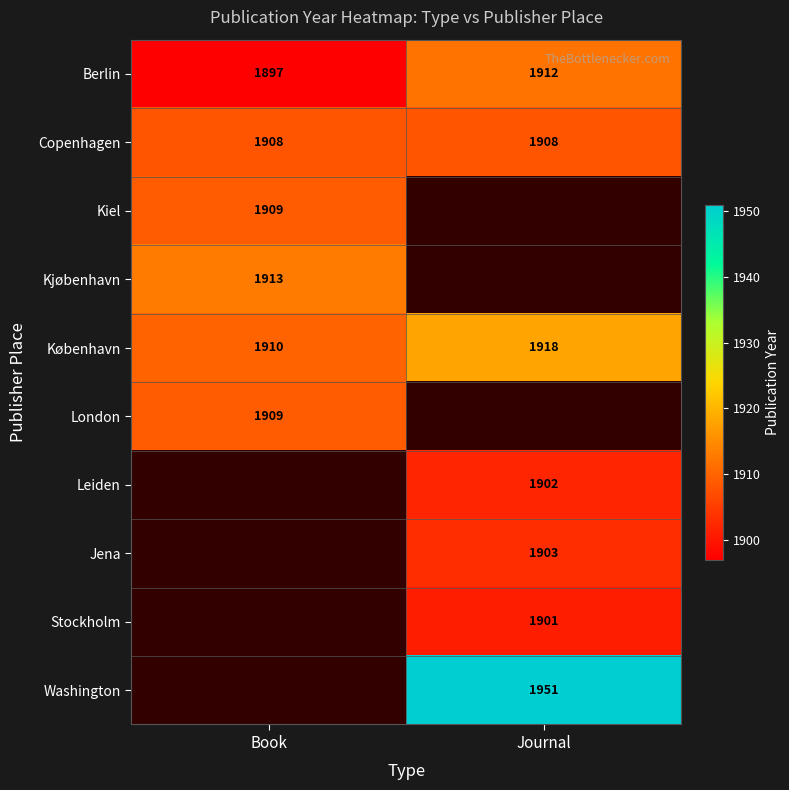

The Kiel series shows 3138 at Book. True or false?

False